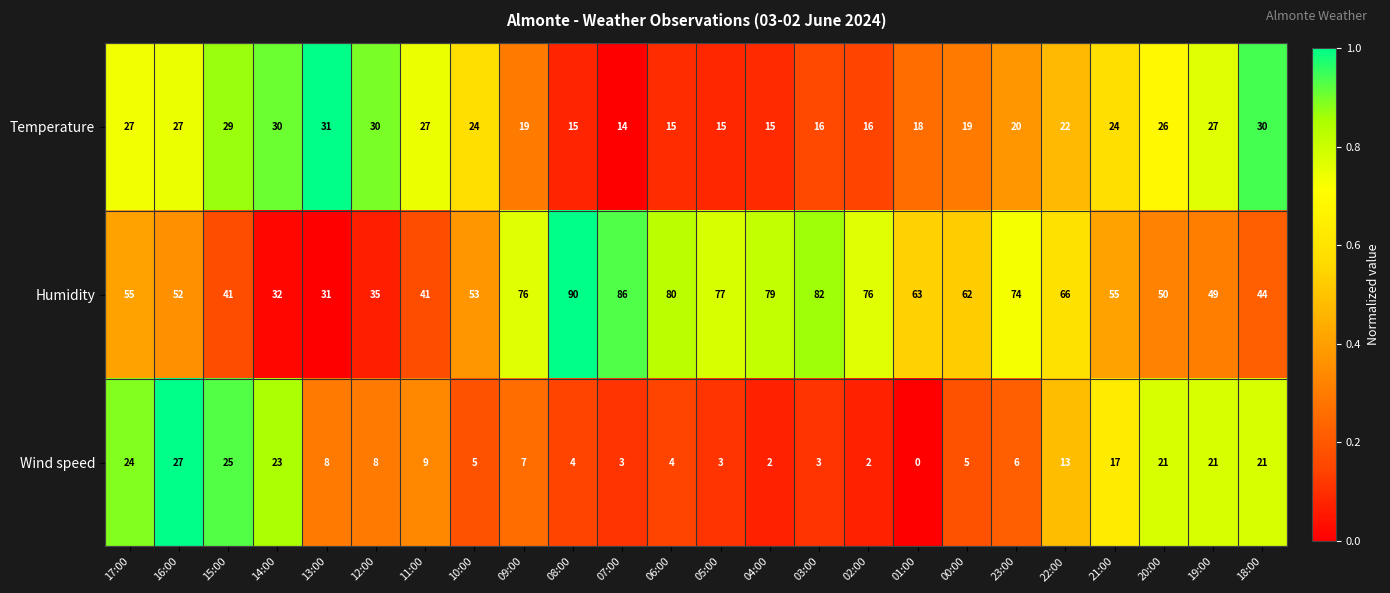

Which label corresponds to the smallest value in the chart?

01:00